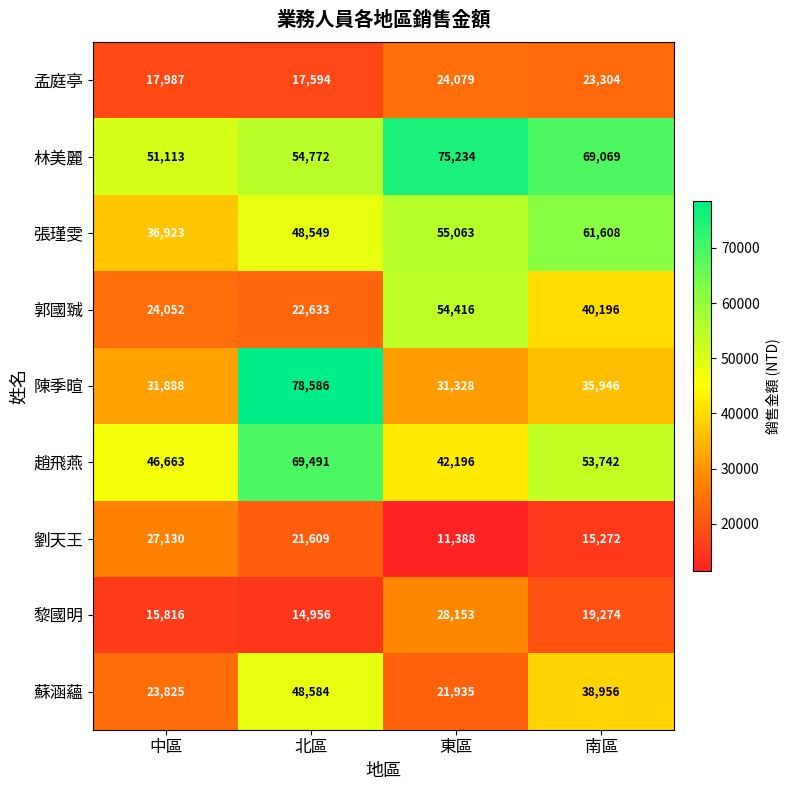

How many distinct data groups are displayed?

9